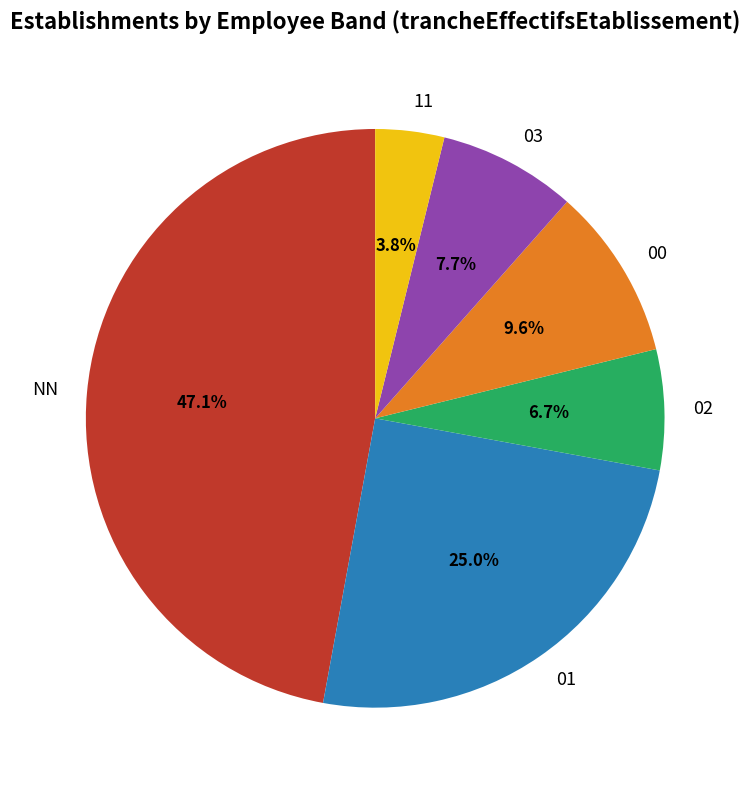

What percentage is NOT represented by 02?

93.3%